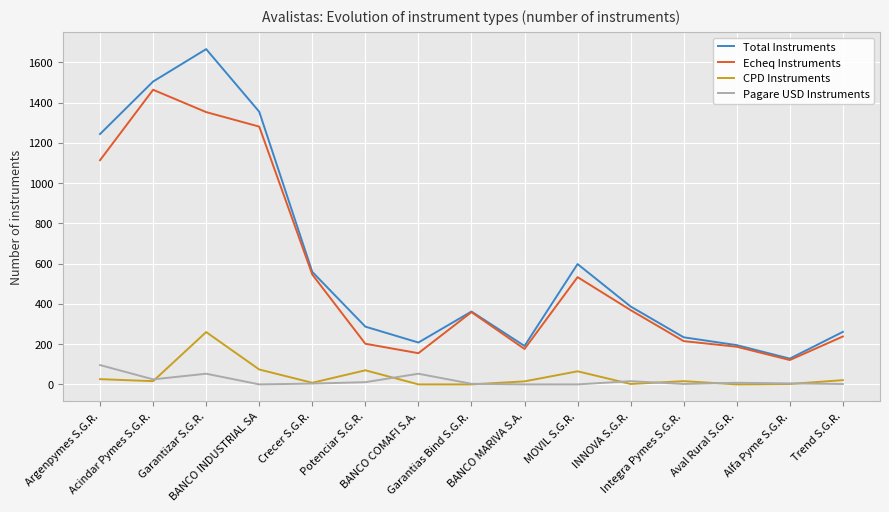

True or false: CPD Instruments has more than 0 points higher than both neighbors.

True